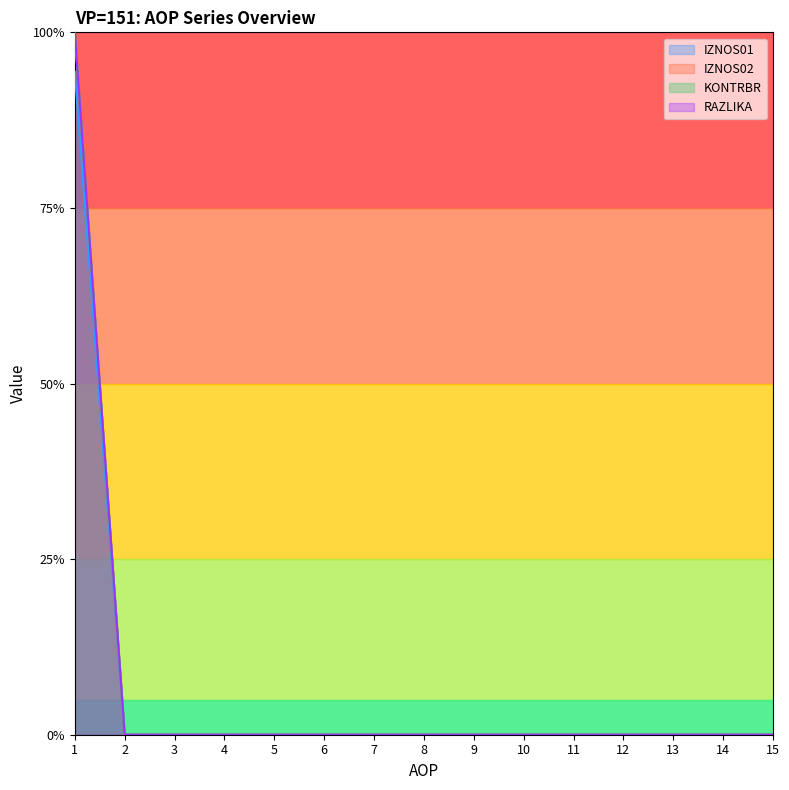

Reading left to right, extract all data points from this chart.

IZNOS01: 1.0	0.0	0.0	0.0	0.0	0.0	0.0	0.0	0.0	0.0	0.0	0.0	0.0	0.0	0.0
IZNOS02: 0.9	0.0	0.0	0.0	0.0	0.0	0.0	0.0	0.0	0.0	0.0	0.0	0.0	0.0	0.0
KONTRBR: 1.0	0.0	0.0	0.0	0.0	0.0	0.0	0.0	0.0	0.0	0.0	0.0	0.0	0.0	0.0
RAZLIKA: 1.0	0.0	0.0	0.0	0.0	0.0	0.0	0.0	0.0	0.0	0.0	0.0	0.0	0.0	0.0